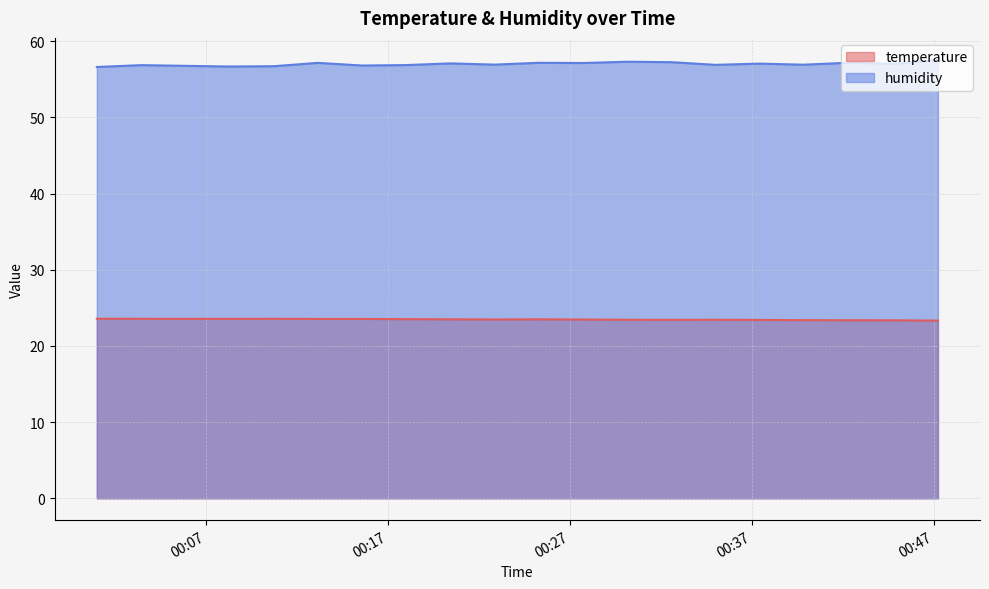

True or false: humidity has a value of 56.9 at 2023-06-14T00:35:00.

True